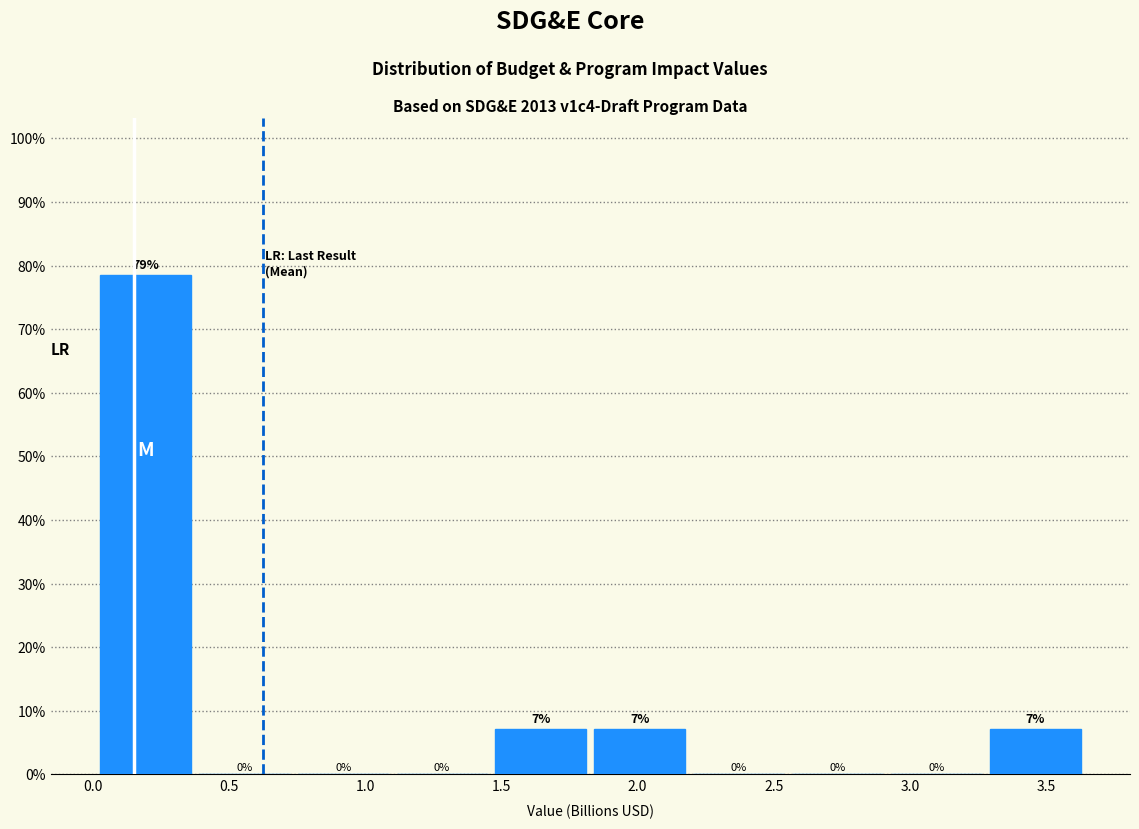

Over which range of the x-axis is the bar tallest?

0.00 to 0.40